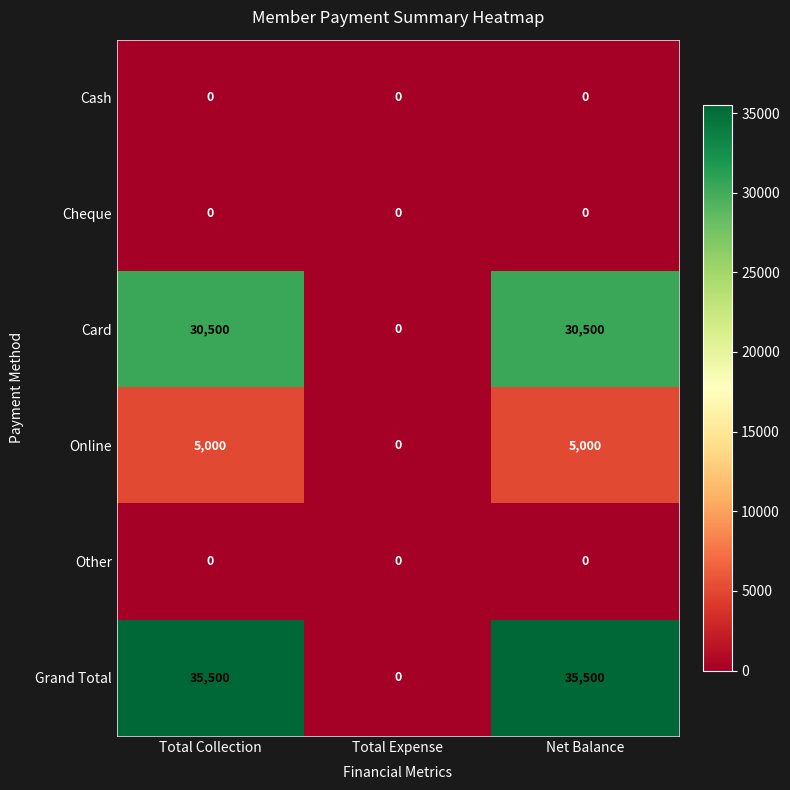

Is it true that Card equals 41646 at Net Balance?

False